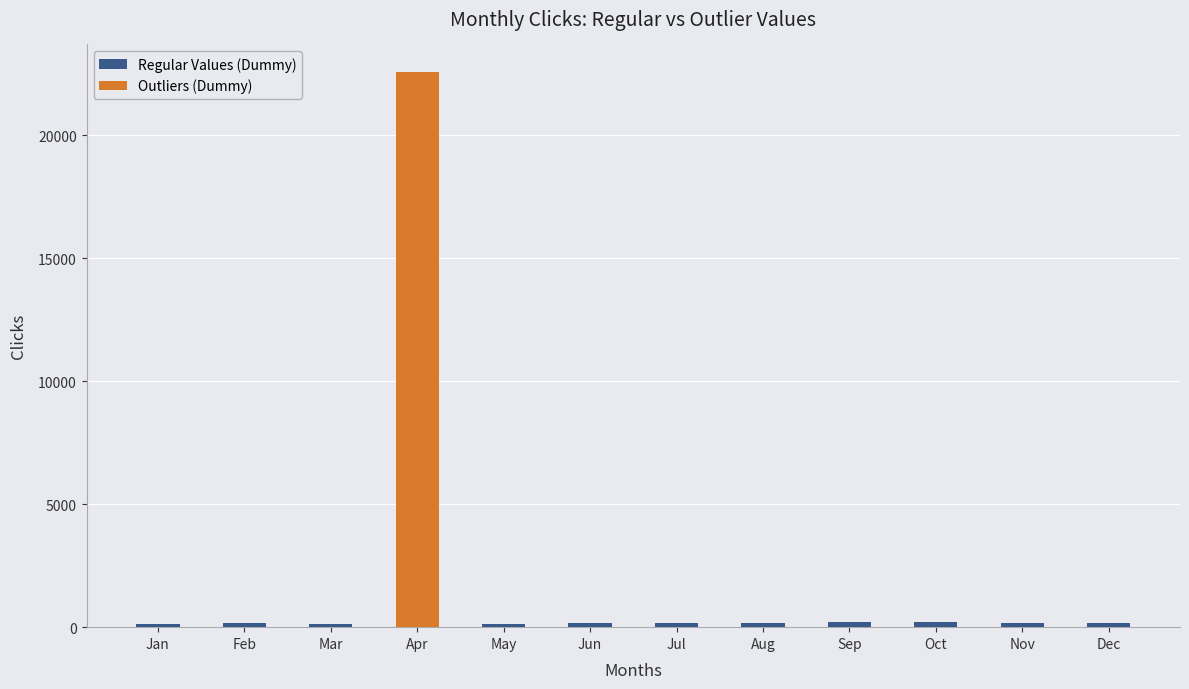

What is the difference between the second highest and second lowest values in the Regular Values (Dummy) series?

82